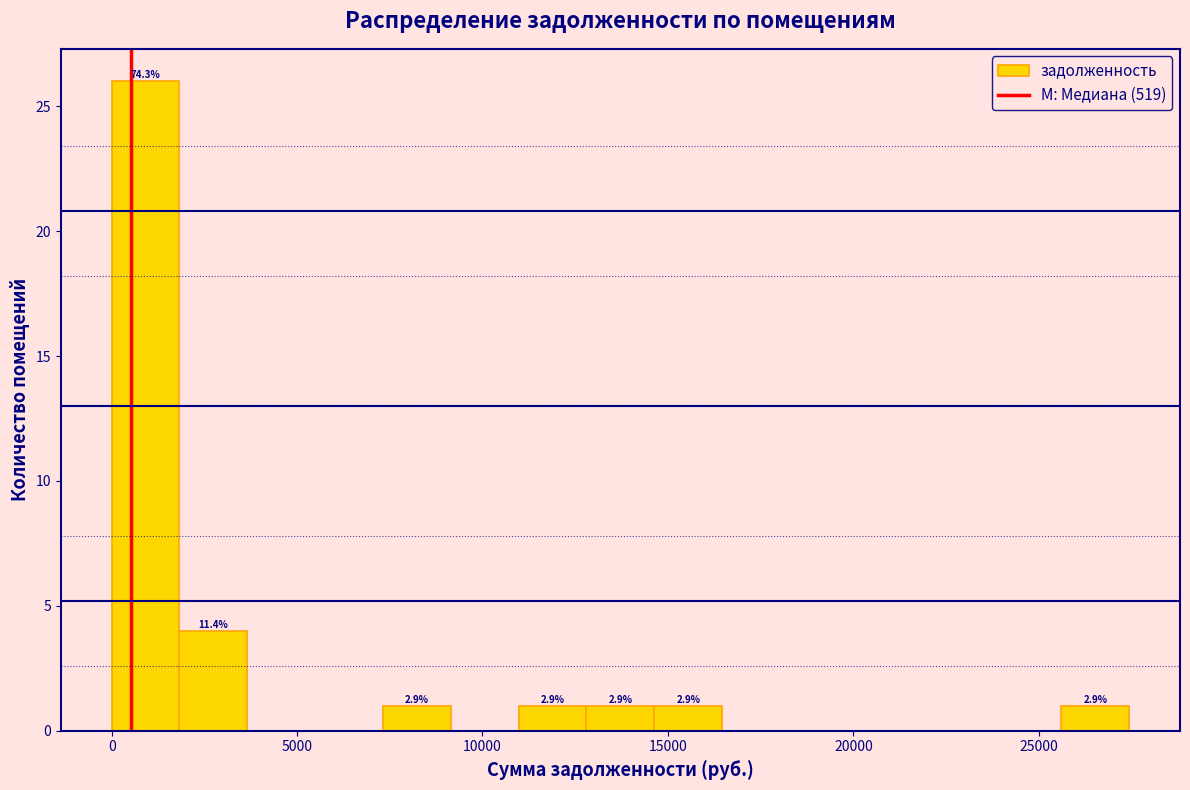

Read against the x-axis, roughly where is the centre of the tallest bar?

1000